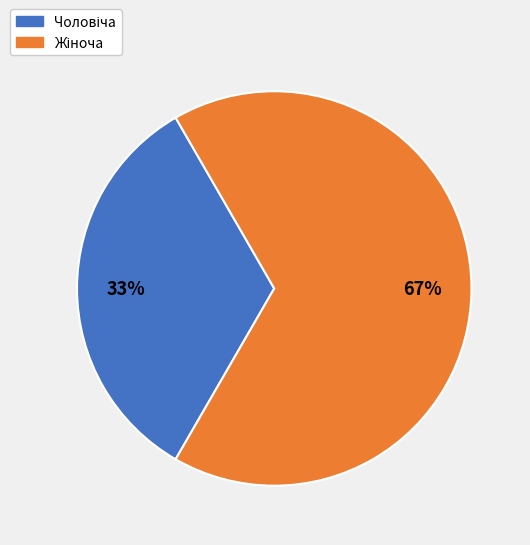

Is there a majority slice in this chart?

Yes